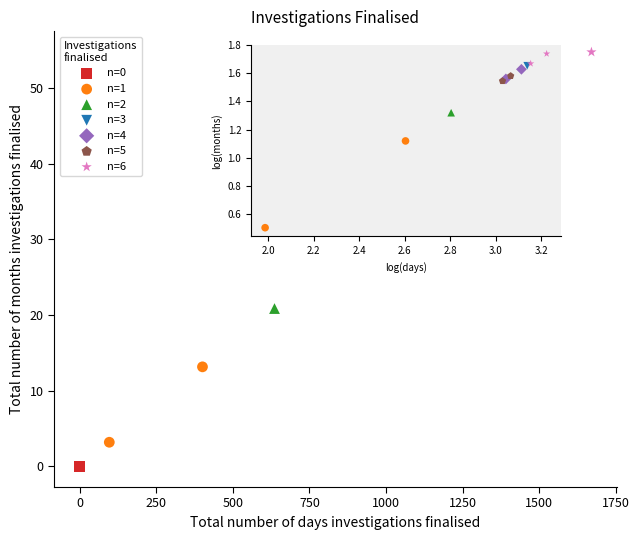

Which series reaches the maximum Y coordinate?

n=6